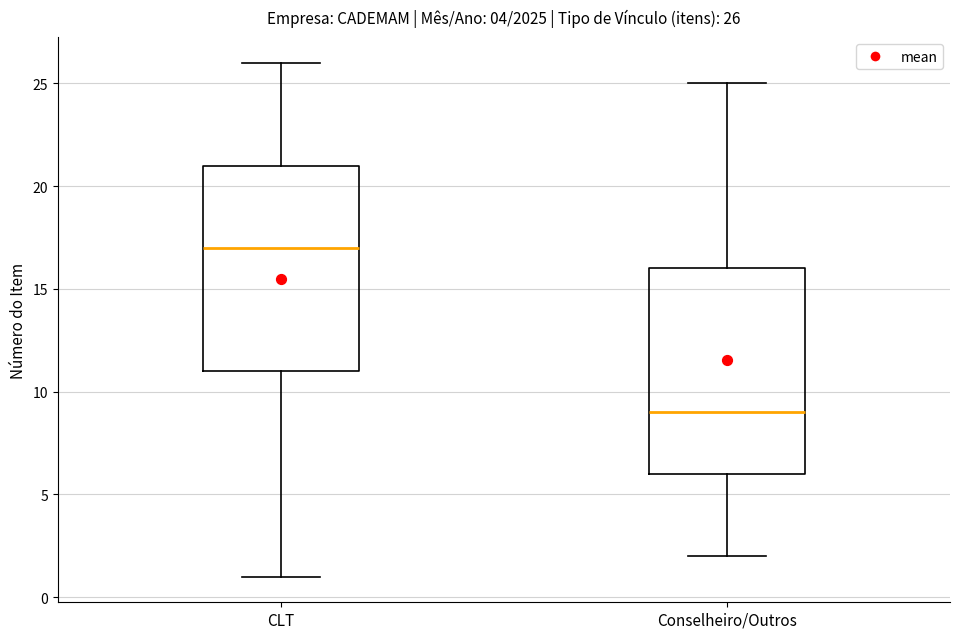

Which box's median line is the lowest?

Conselheiro/Outros